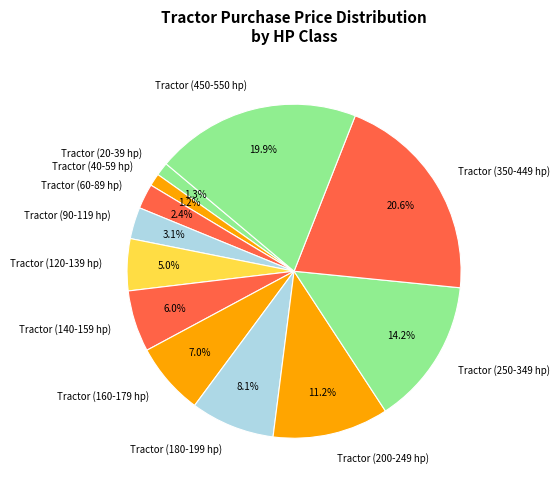

What percentage is the Tractor (40-59 hp) slice, to the nearest percent?

1%